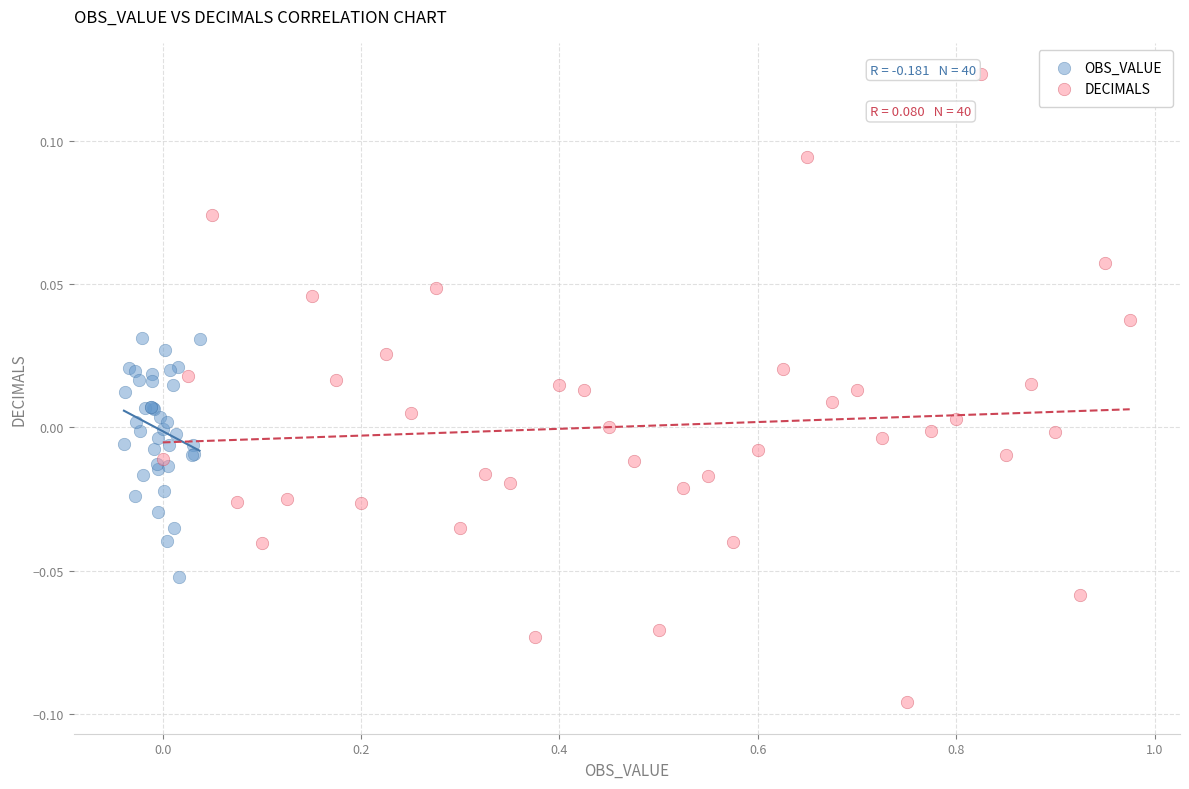

Which series has the largest Y range (max minus min)?

DECIMALS